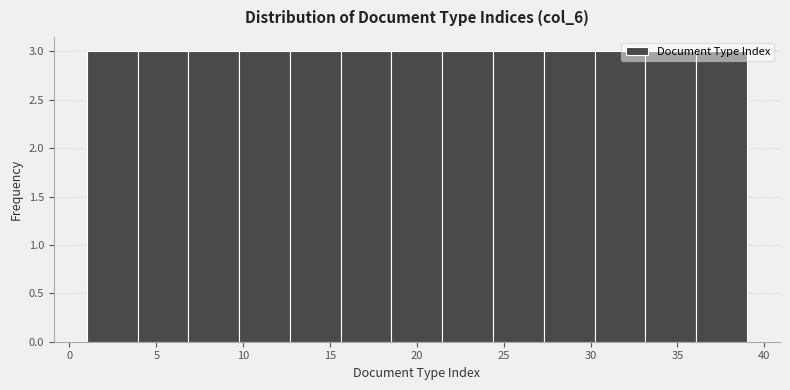

Reading left to right, transcribe this chart: for each bar, give the range it covers on the x-axis and its height. Neither the bar edges nor the heights are printed on the chart, so give them approximately, as read against the axes.

1.0 to 4.0: 3
4.0 to 7.0: 3
7.0 to 10.0: 3
10.0 to 12.5: 3
12.5 to 15.5: 3
15.5 to 18.5: 3
18.5 to 21.5: 3
21.5 to 24.5: 3
24.5 to 27.5: 3
27.5 to 30.0: 3
30.0 to 33.0: 3
33.0 to 36.0: 3
36.0 to 39.0: 3